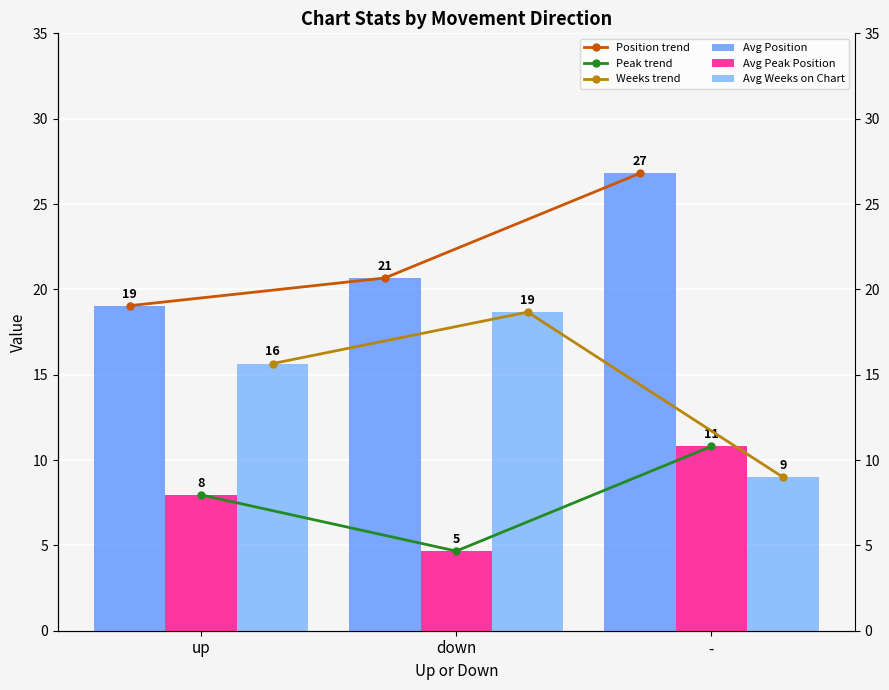

Reading left to right, extract all data points from this chart.

Position trend: 19.0	20.7	26.8
Peak trend: 8.0	4.7	10.8
Weeks trend: 15.7	18.7	9.0
Avg Position: 19.0	20.7	26.8
Avg Peak Position: 8.0	4.7	10.8
Avg Weeks on Chart: 15.7	18.7	9.0